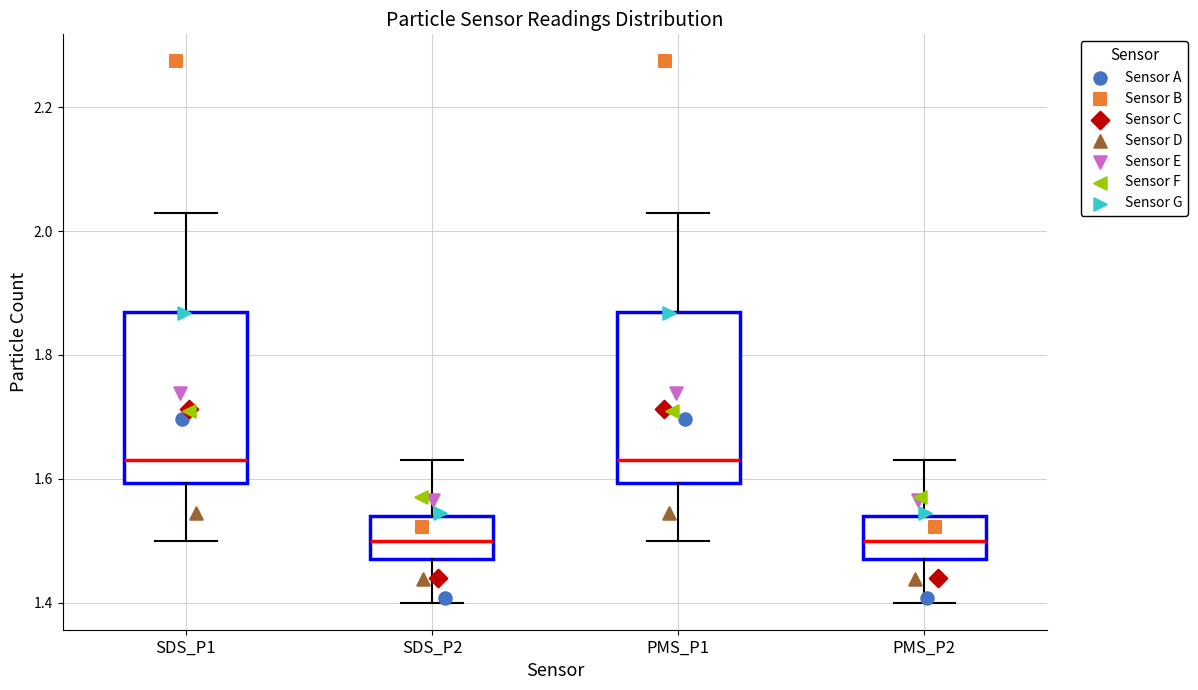

Reading left to right, read every box against the y-axis: the position of its median line, the range the box covers, and the ends of its whiskers. The values are not printed on the chart, so give them approximately, as read against the axis.

SDS_P1: median 1.64, box 1.60 to 1.88, whiskers 1.50 to 2.04
SDS_P2: median 1.50, box 1.48 to 1.54, whiskers 1.40 to 1.64
PMS_P1: median 1.64, box 1.60 to 1.88, whiskers 1.50 to 2.04
PMS_P2: median 1.50, box 1.48 to 1.54, whiskers 1.40 to 1.64